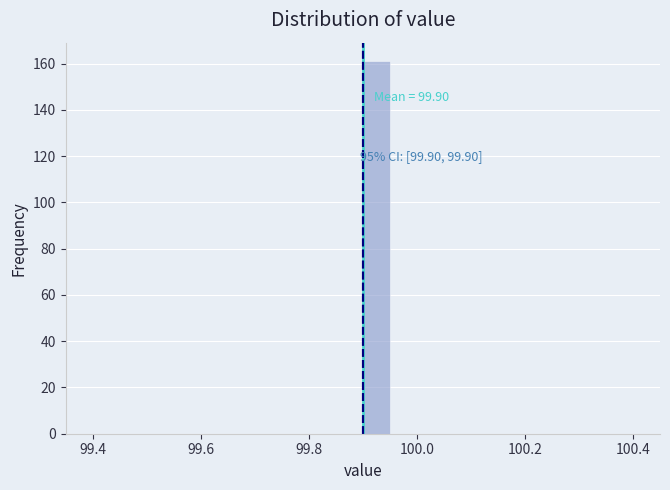

Read against the x-axis, roughly where is the centre of the tallest bar?

99.92